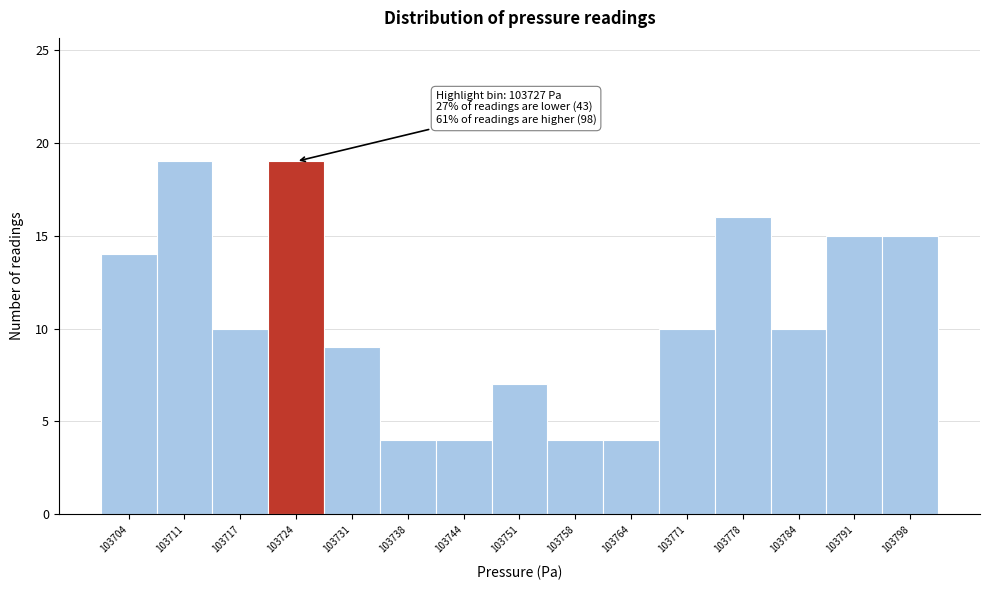

Reading left to right, extract all data points from this chart.

14	19	10	19	9	4	4	7	4	4	10	16	10	15	15